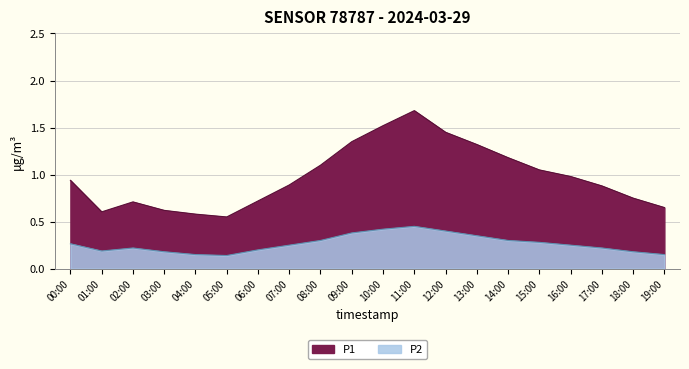

What is the difference between the second highest and minimum values?

0.3